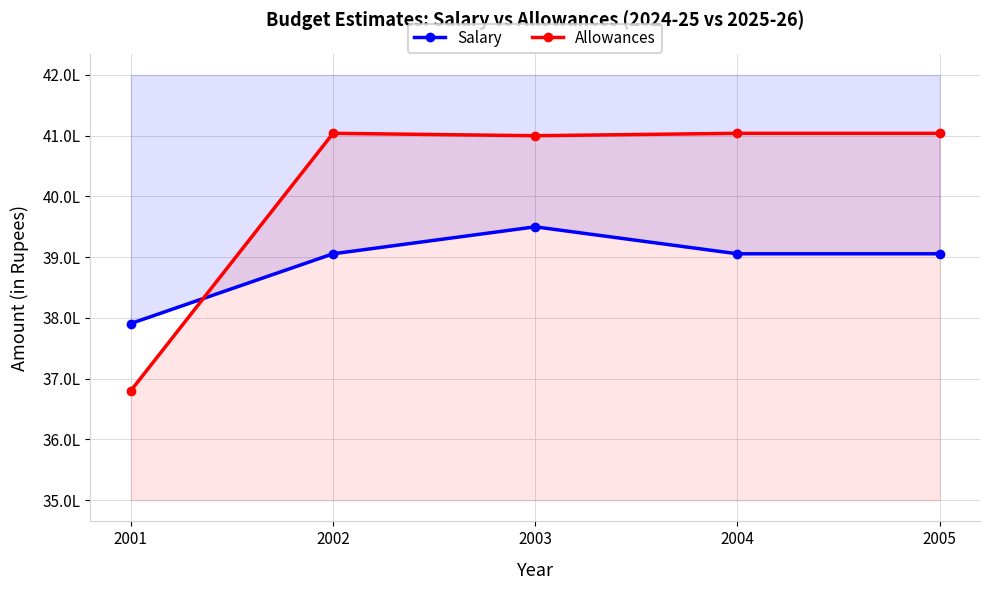

At 2001, list the series in order from largest to smallest.

Salary, Allowances